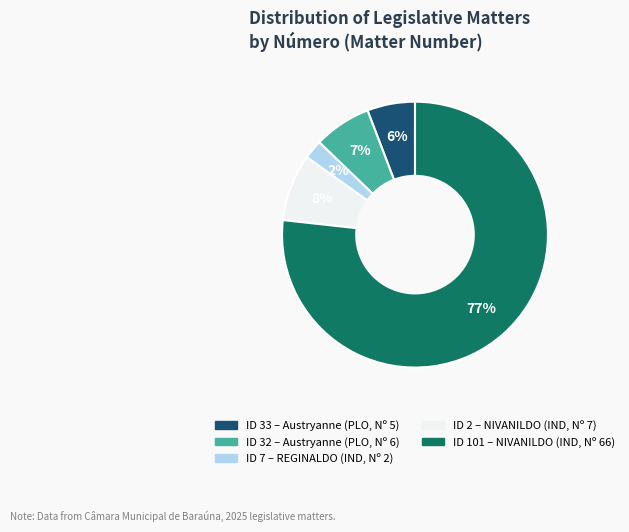

To the nearest percent, what is the average slice percentage?

20%